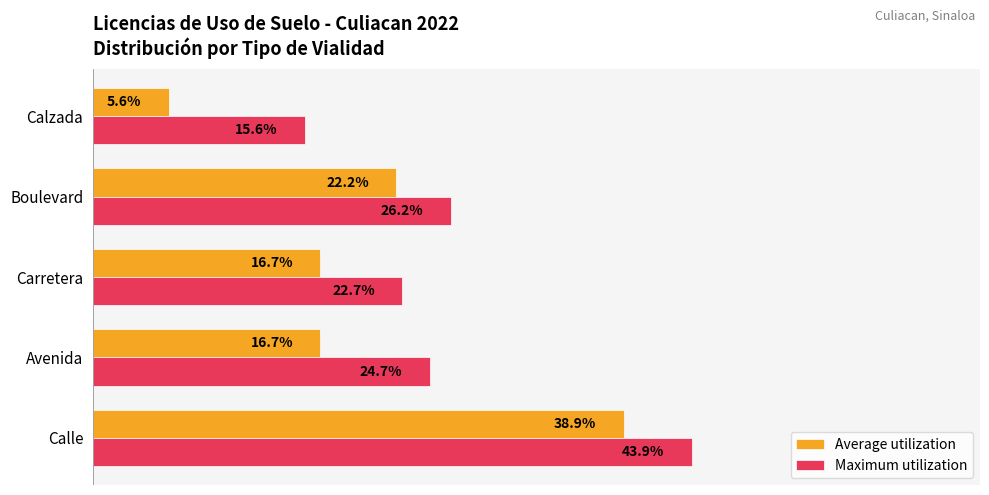

Between Avenida and Boulevard, which series saw the biggest shift?

Average utilization